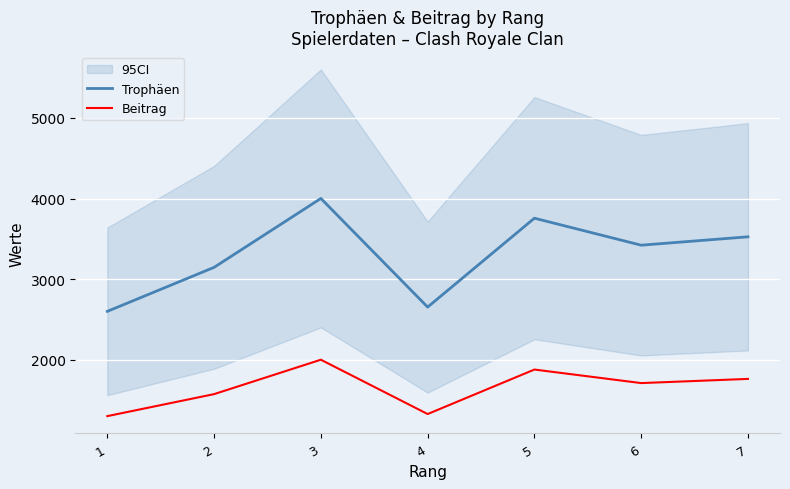

Which series changed the most between 1 and 7?

Trophäen